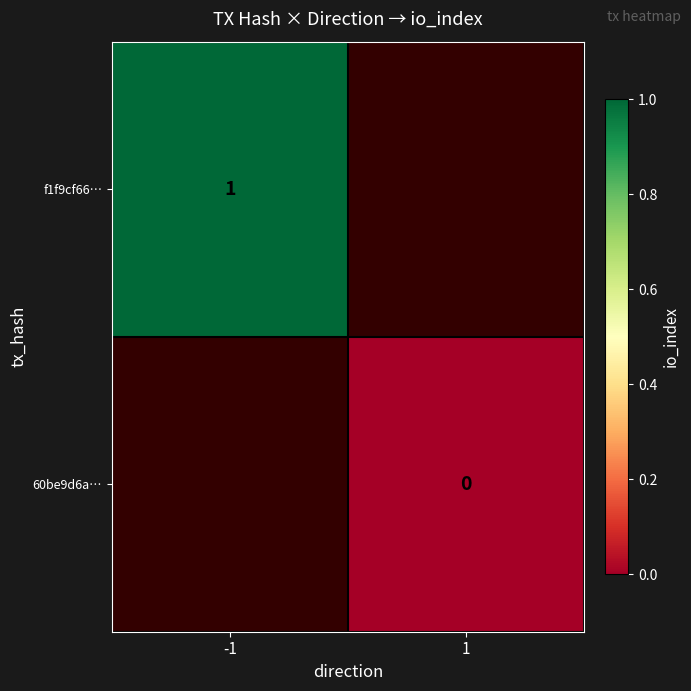

Is it true that f1f9cf66… equals 1 at -1?

True